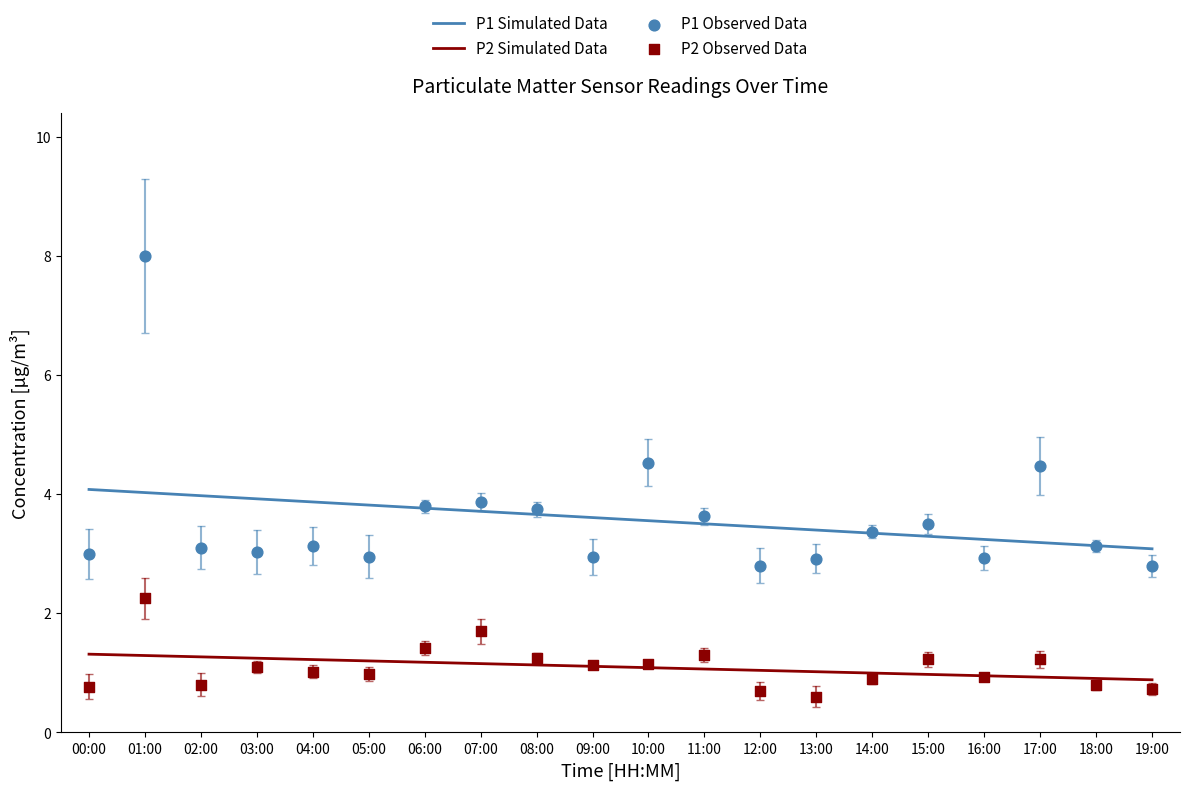

What are all the series names shown in the legend?

P1 Simulated Data, P2 Simulated Data, P1 Observed Data, P2 Observed Data